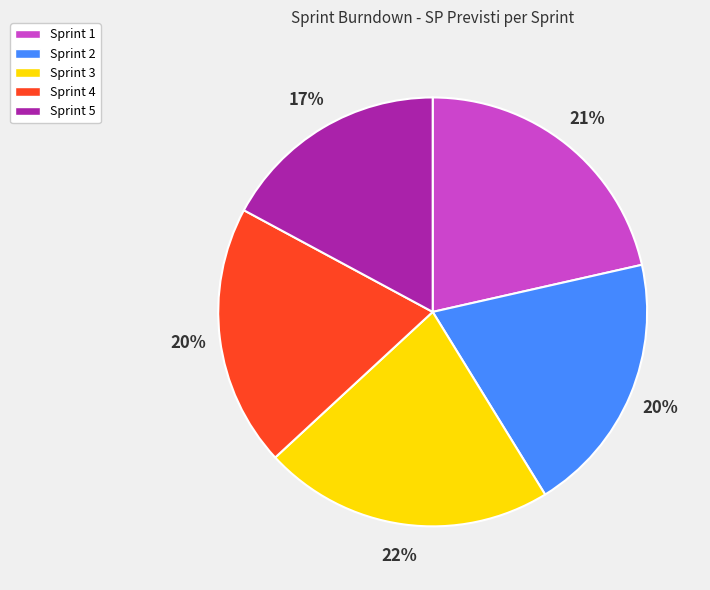

What percentage is the Sprint 5 slice, to the nearest percent?

17%